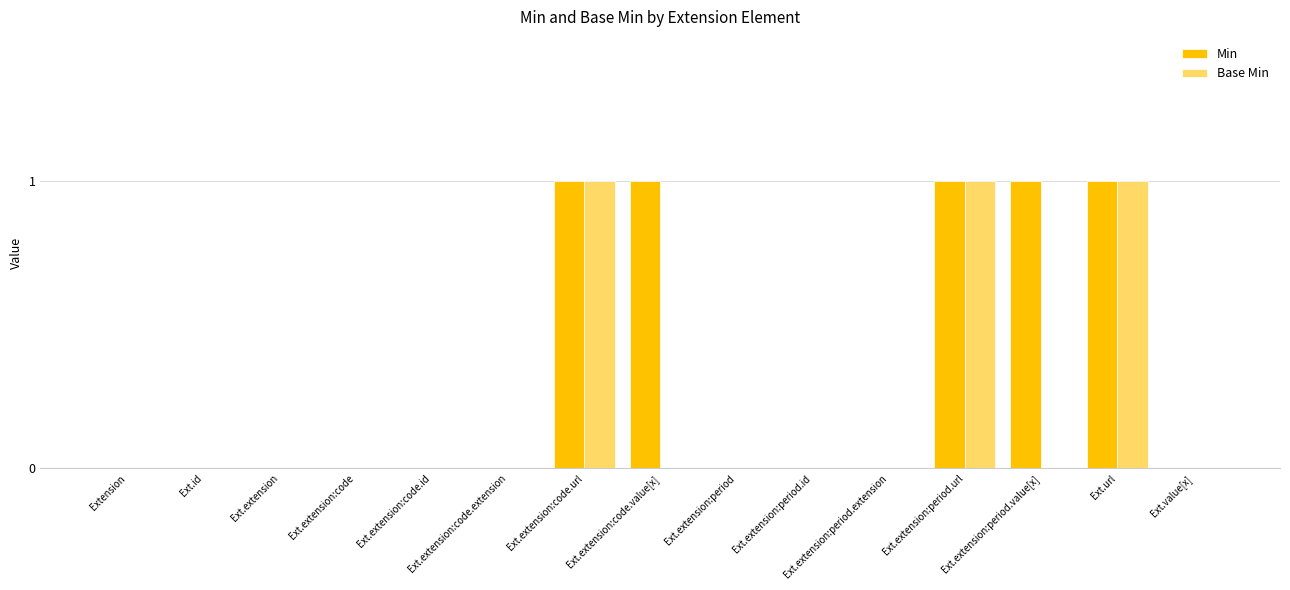

How many groups of bars are there?

15